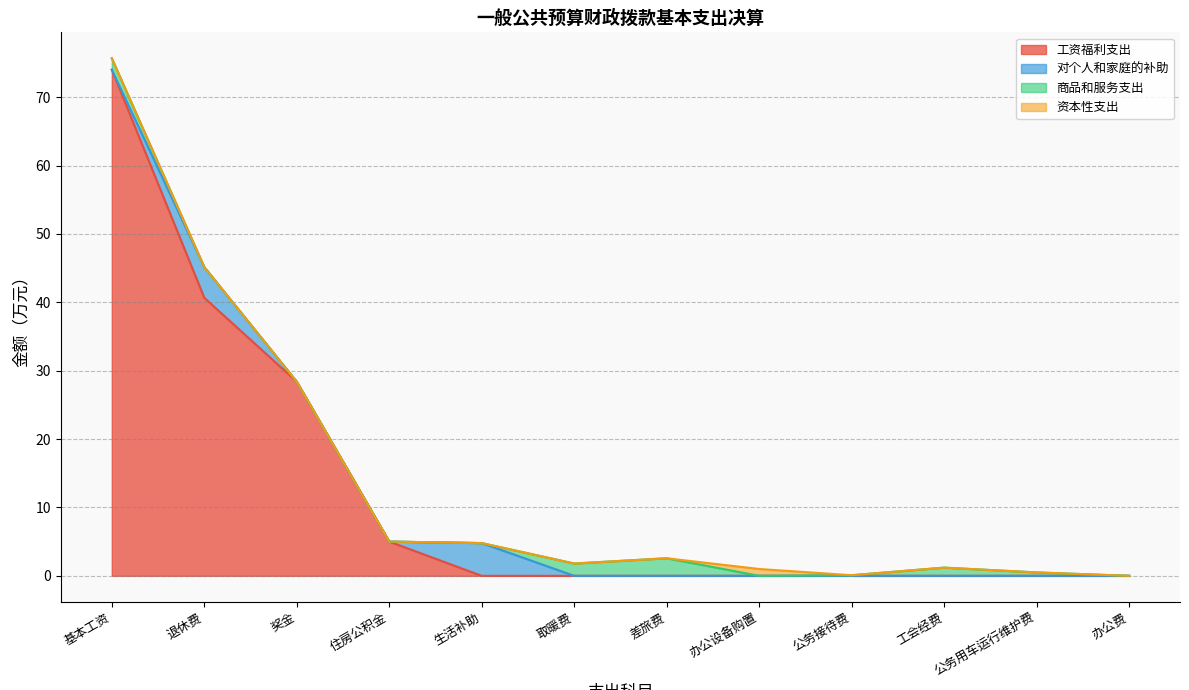

Is the value of 资本性支出 at 取暖费 greater than the value of 商品和服务支出 at 公务用车运行维护费?

No